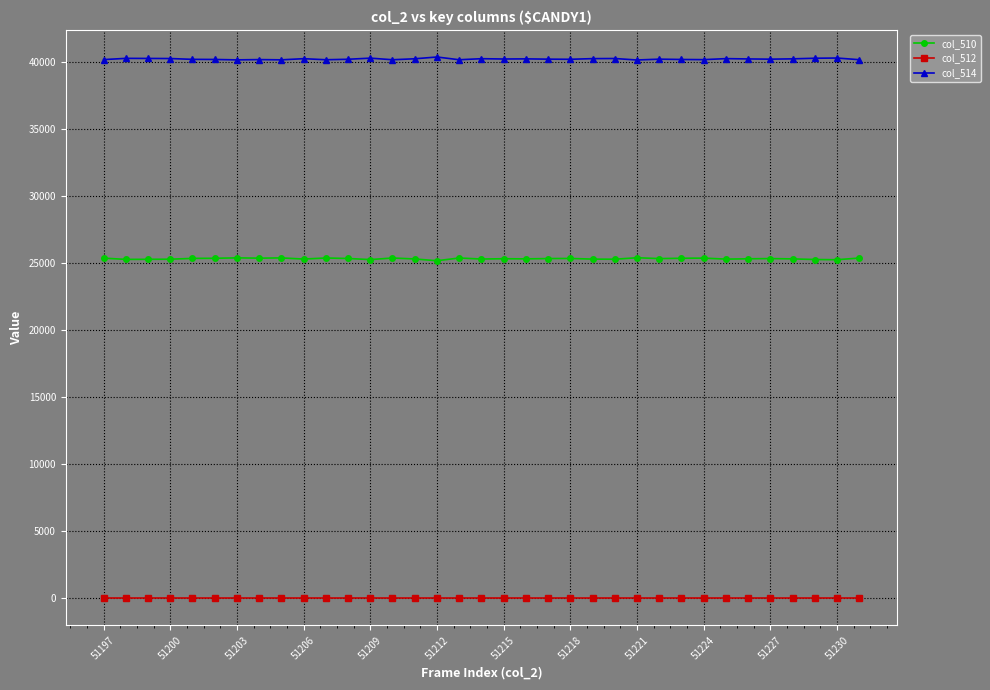

What is the maximum value shown in the chart?

40363